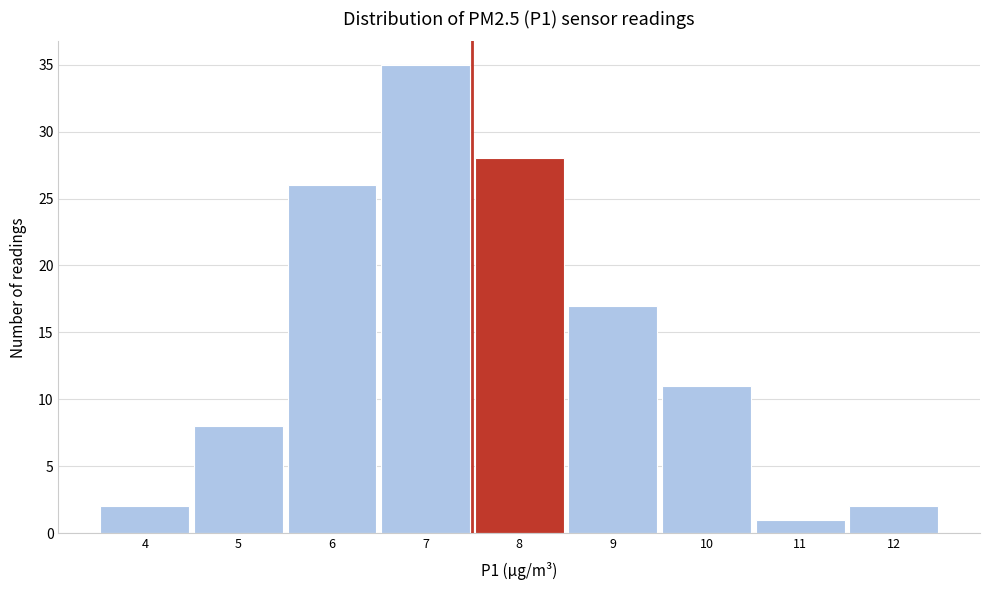

Reading left to right, what are all the values shown in this chart?

4=2	5=8	6=26	7=35	8=28	9=17	10=11	11=1	12=2